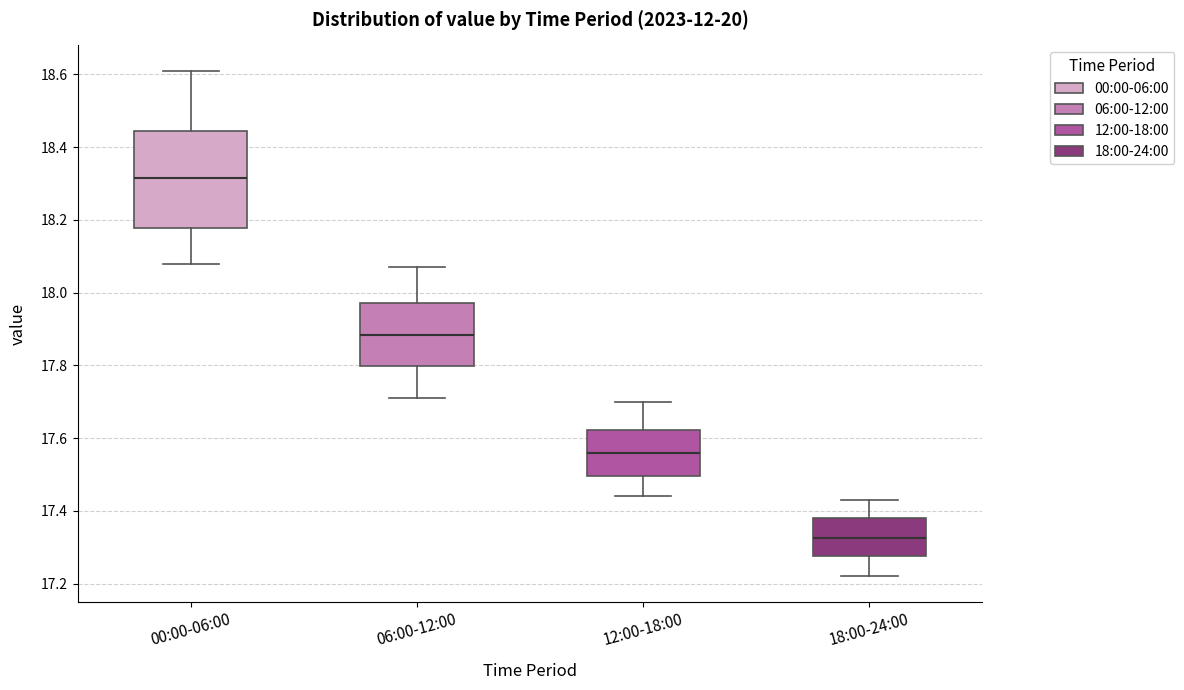

Which box is the tallest, from its lower edge to its upper edge?

00:00-06:00